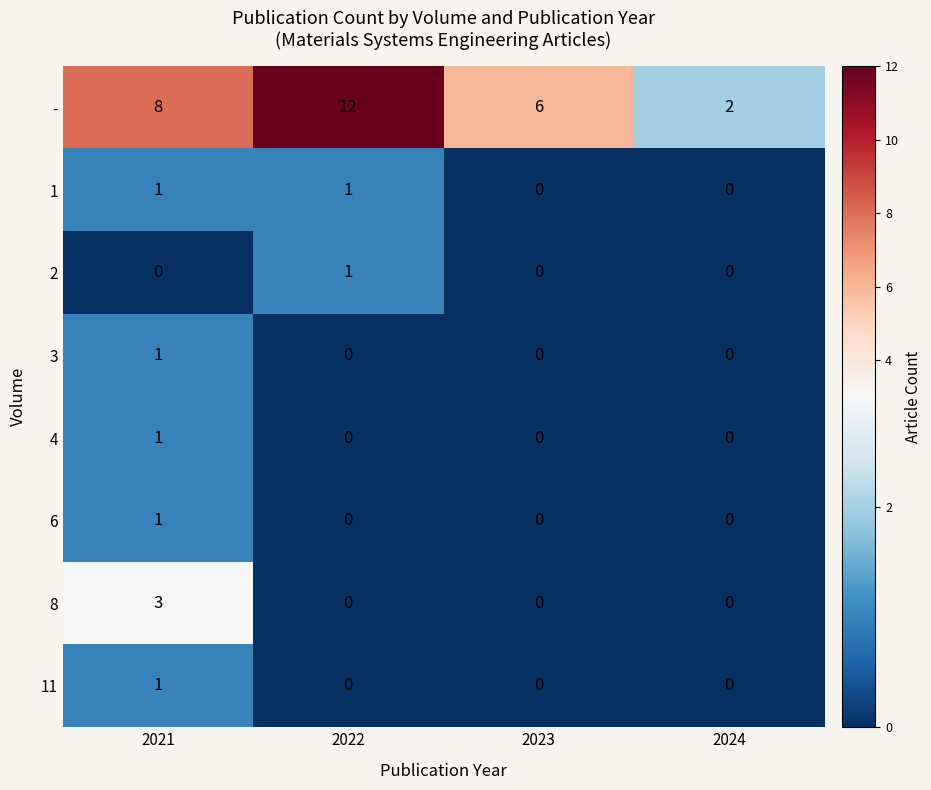

Which series has the largest total across all categories?

-